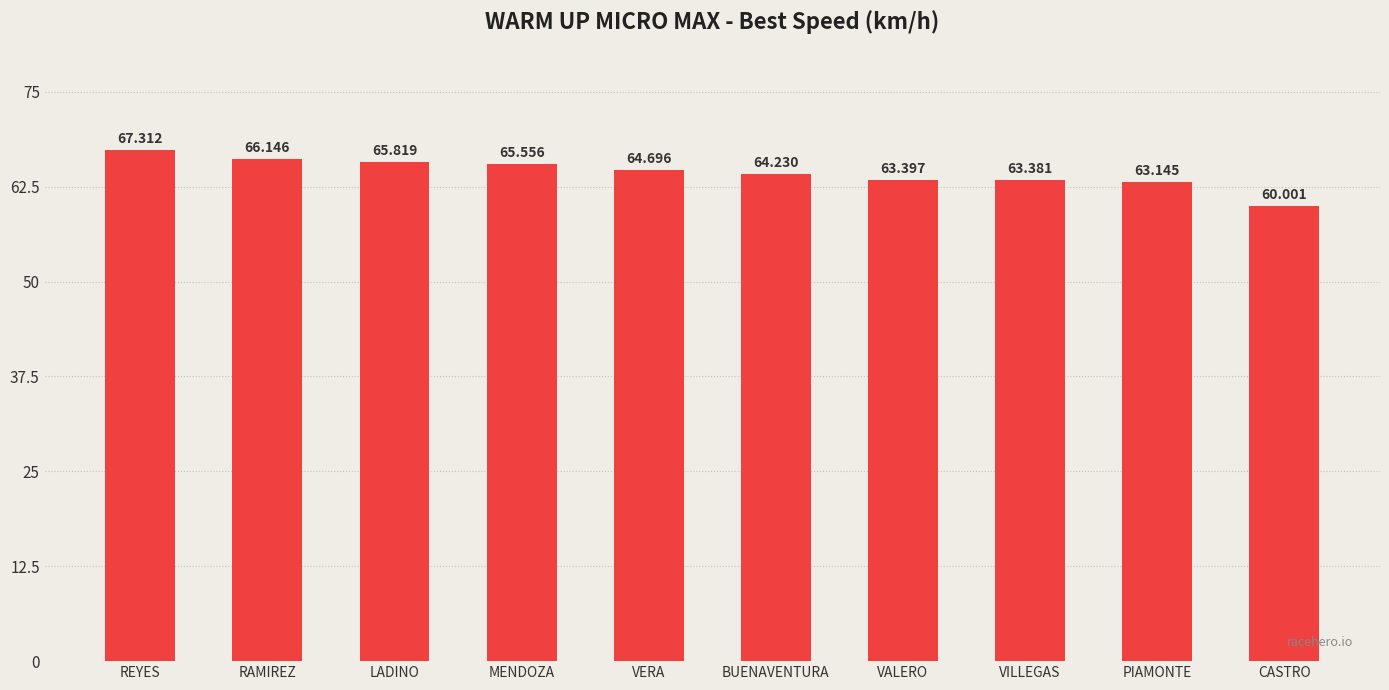

What value does the data have at MENDOZA?

65.6